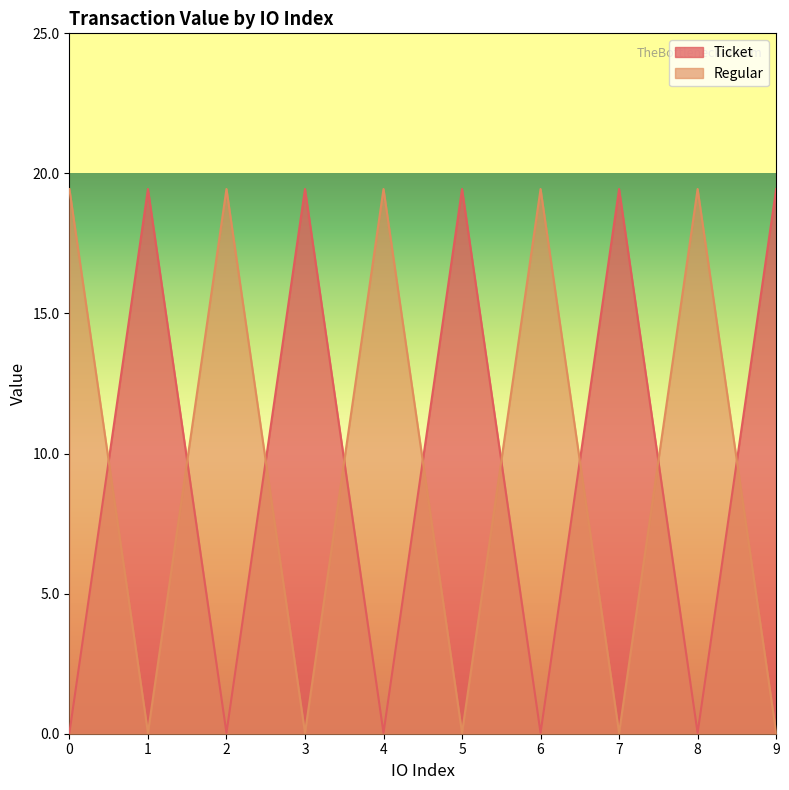

Rank the series at 4 from highest to lowest value.

Regular, Ticket